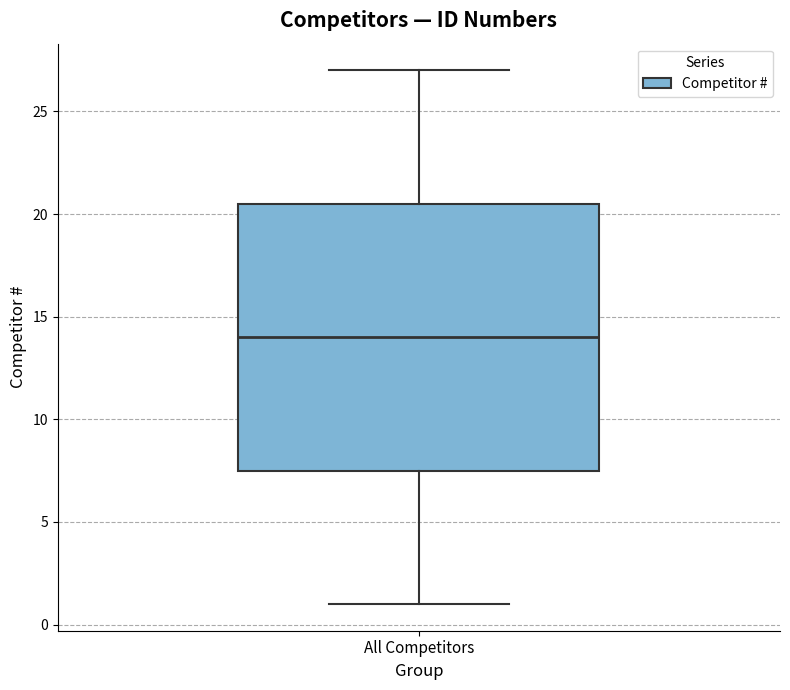

Where does the lower whisker of the box for All Competitors end on the y-axis? The values are not printed on the chart, so give them approximately, as read against the axis.

1.0